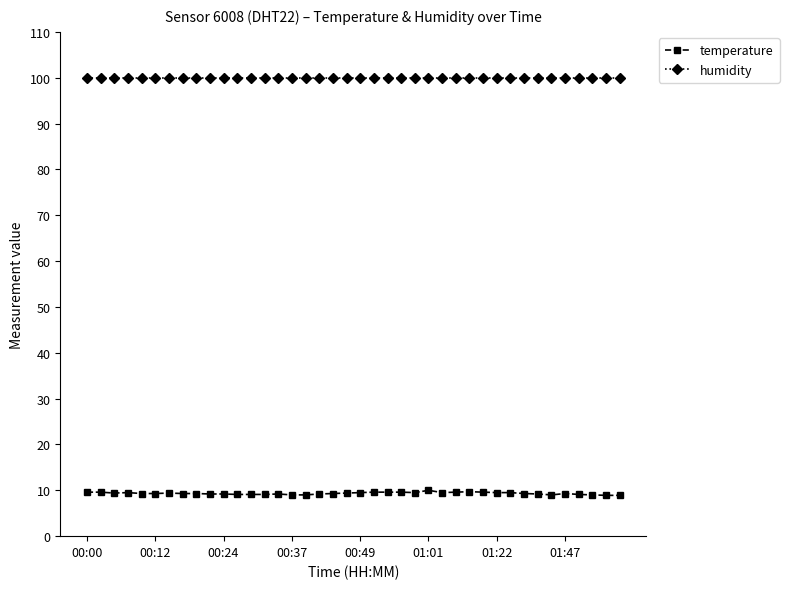

Does the chart display data point markers on the line(s)?

Yes